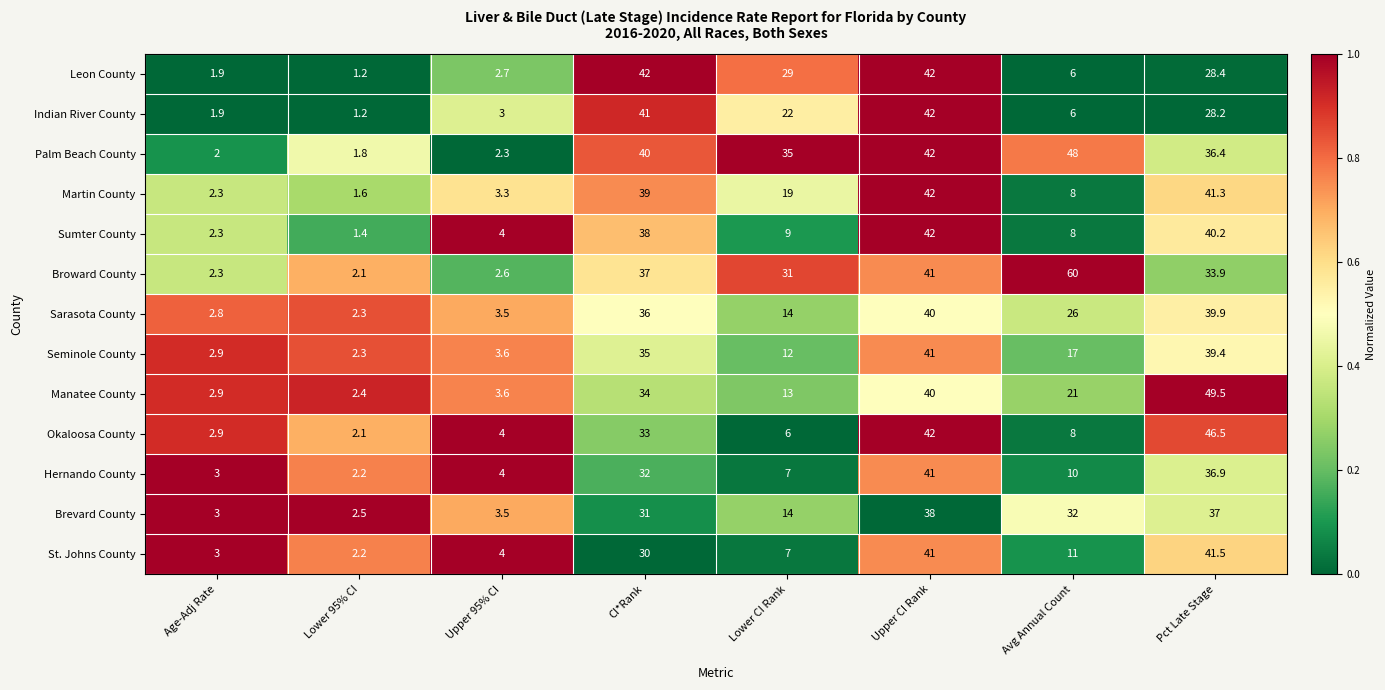

What is the approximate value of Sarasota County at Age-Adj Rate?

2.8